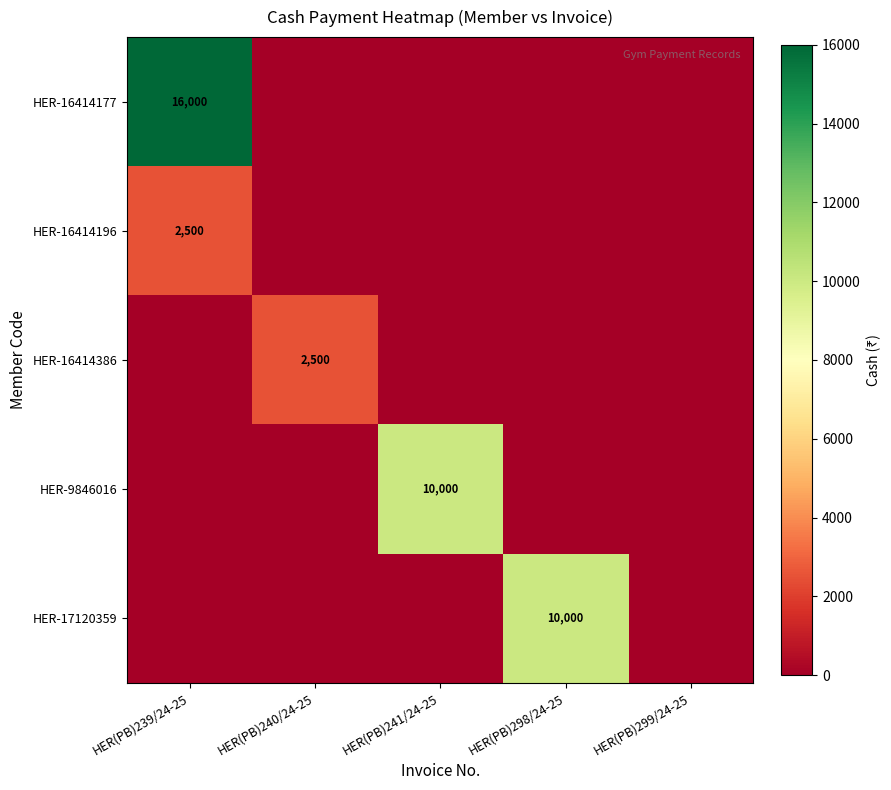

The HER-16414386 series shows 4401 at HER(PB)240/24-25. True or false?

False